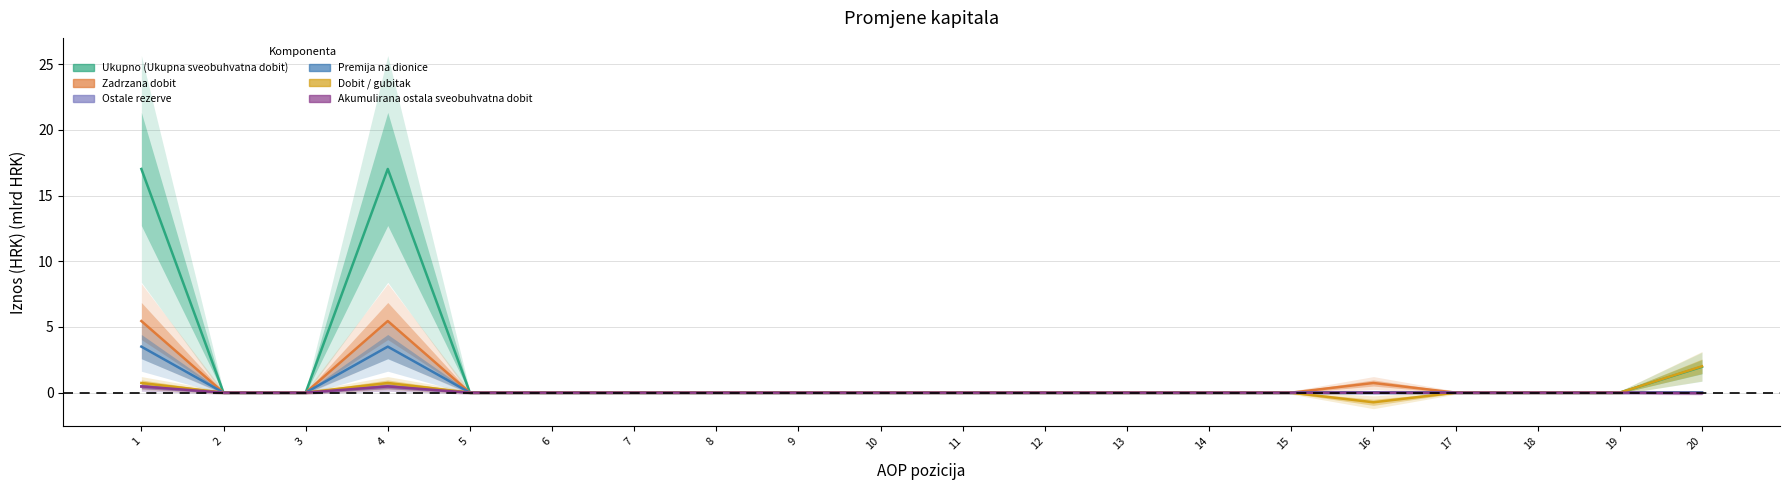

Reading left to right, what are all the values shown in this chart?

Ukupno (Ukupna sveobuhvatna dobit): 1=17.0	2=0.0	3=0.0	4=17.0	5=0.0	6=0.0	7=0.0	8=0.0	9=0.0	10=-0.0	11=0.0	12=0.0	13=0.0	14=0.0	15=0.0	16=0.0	17=0.0	18=0.0	19=0.0	20=2.0
Zadrzana dobit: 1=5.5	2=0.0	3=0.0	4=5.5	5=0.0	6=0.0	7=0.0	8=0.0	9=0.0	10=0.0	11=0.0	12=0.0	13=0.0	14=0.0	15=0.0	16=0.7	17=0.0	18=0.0	19=0.0	20=0.0
Ostale rezerve: 1=0.5	2=0.0	3=0.0	4=0.5	5=0.0	6=0.0	7=0.0	8=0.0	9=0.0	10=0.0	11=0.0	12=0.0	13=0.0	14=0.0	15=0.0	16=0.0	17=0.0	18=0.0	19=0.0	20=0.0
Premija na dionice: 1=3.5	2=0.0	3=0.0	4=3.5	5=0.0	6=0.0	7=0.0	8=0.0	9=0.0	10=-0.0	11=0.0	12=0.0	13=0.0	14=0.0	15=0.0	16=0.0	17=0.0	18=0.0	19=0.0	20=0.0
Dobit / gubitak: 1=0.7	2=0.0	3=0.0	4=0.7	5=0.0	6=0.0	7=0.0	8=0.0	9=0.0	10=0.0	11=0.0	12=0.0	13=0.0	14=0.0	15=0.0	16=-0.7	17=0.0	18=0.0	19=0.0	20=2.0
Akumulirana ostala sveobuhvatna dobit: 1=0.5	2=0.0	3=0.0	4=0.5	5=0.0	6=0.0	7=0.0	8=0.0	9=0.0	10=0.0	11=0.0	12=0.0	13=0.0	14=0.0	15=0.0	16=0.0	17=0.0	18=0.0	19=0.0	20=-0.0